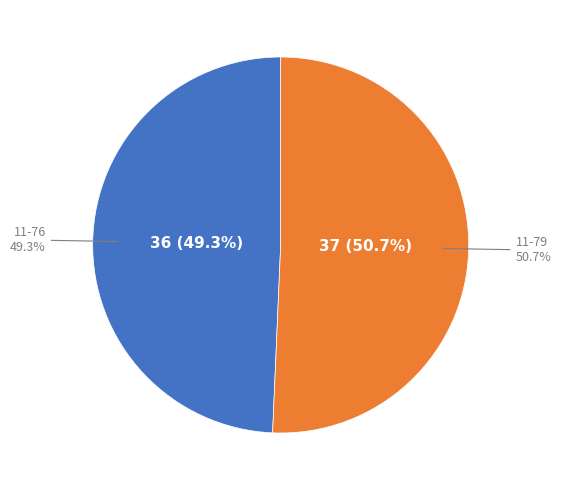

True or false: 11-76 accounts for 59% of the total.

False